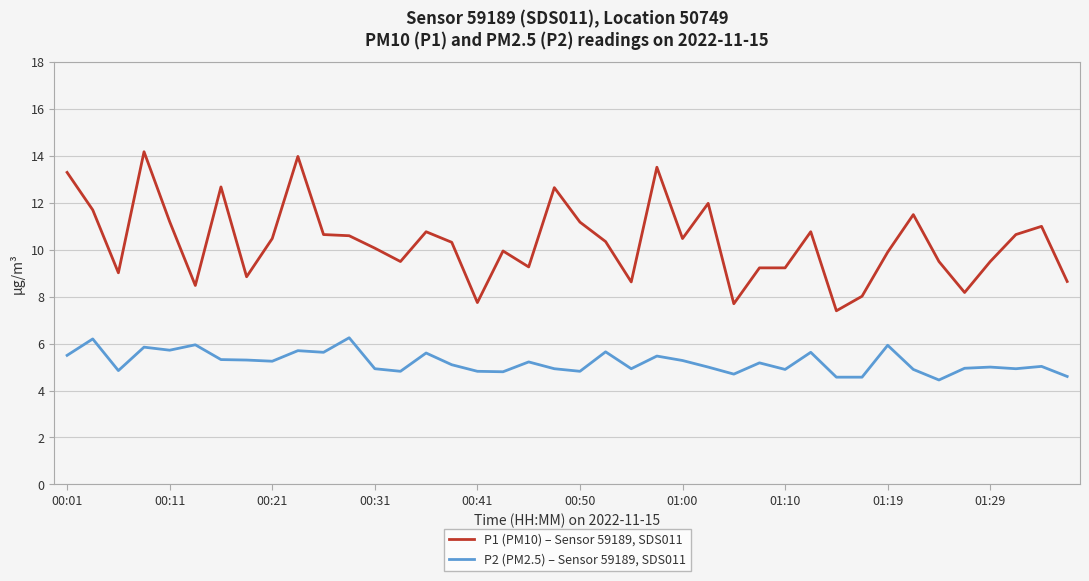

What is the sum of all P1 (PM10) – Sensor 59189, SDS011 values?

412.8